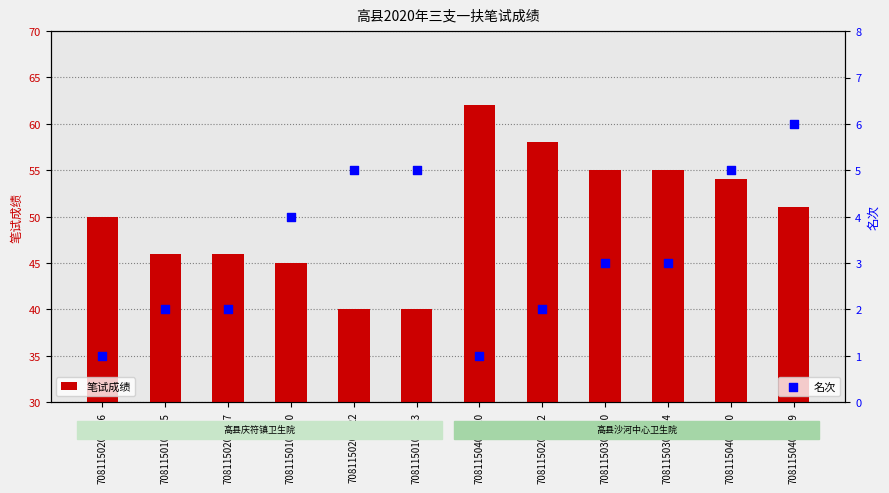

What is the total value across all series at 7081150102505?

48